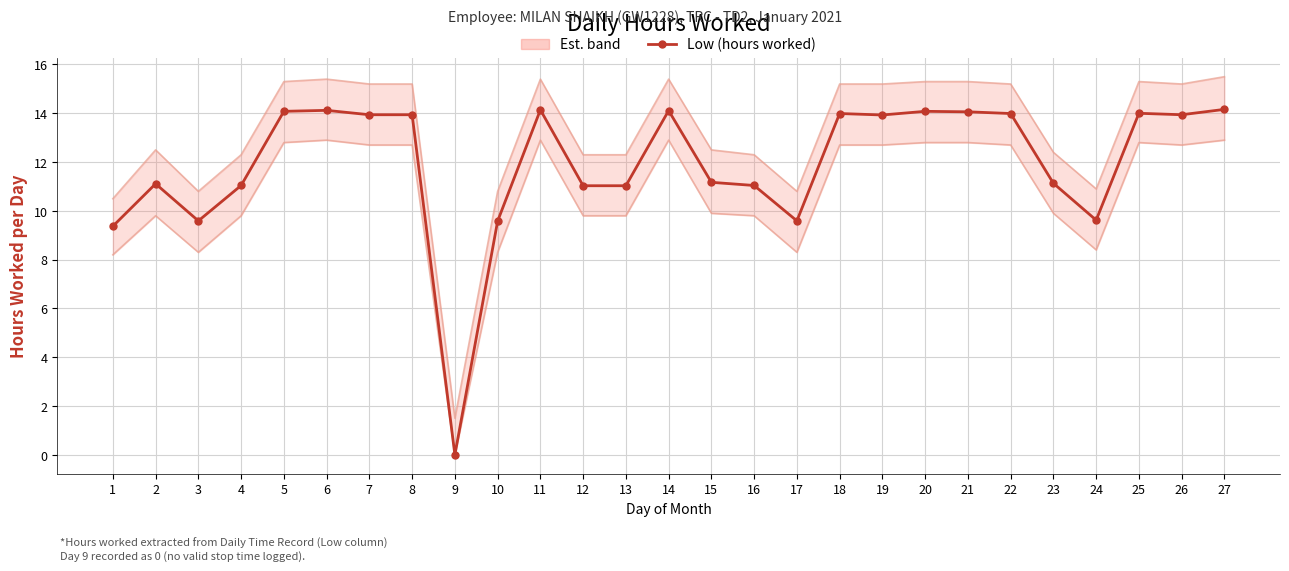

What value does the Est. upper band series have at 2?

12.5